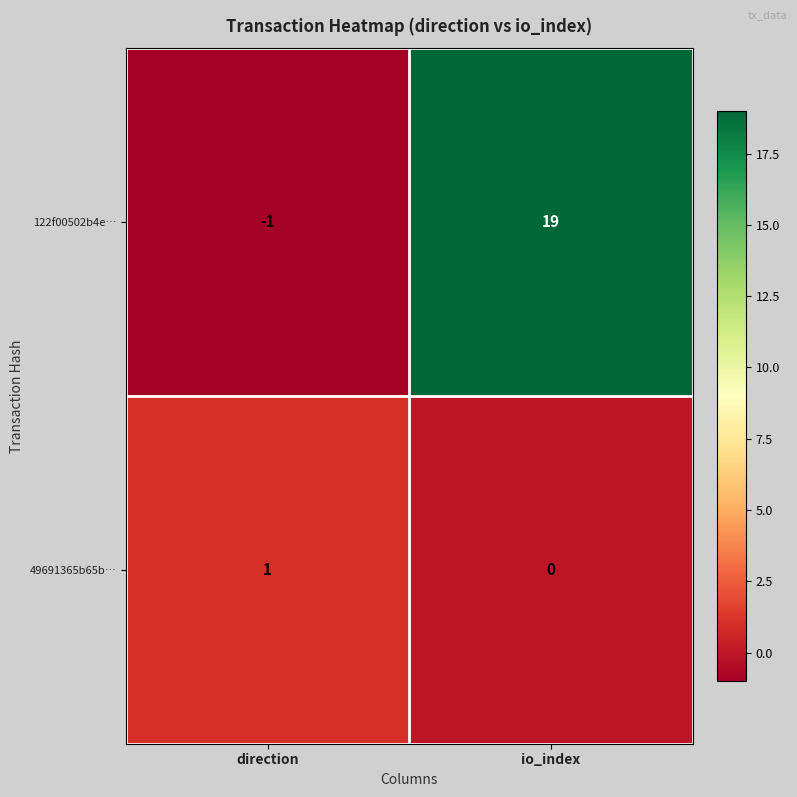

Where is 49691365b65b… nearest to the value 0?

io_index